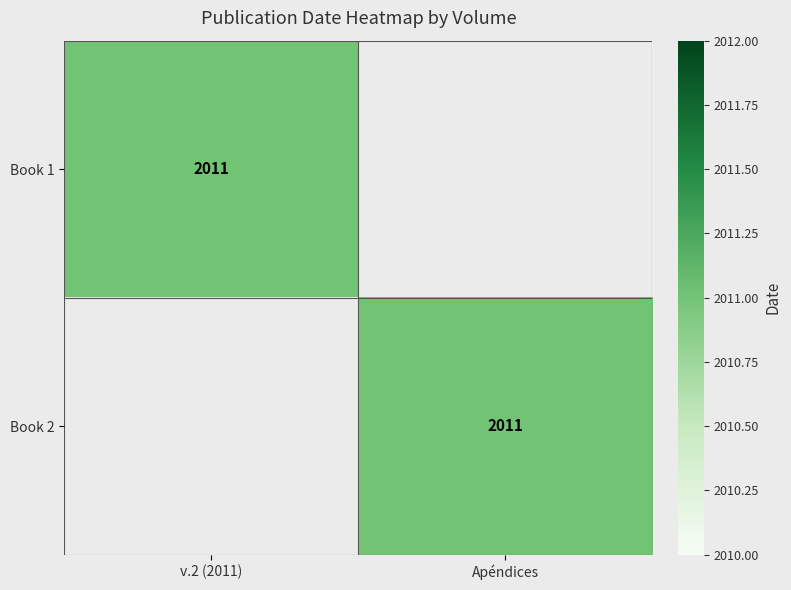

The value of Book 1 at v.2 (2011) is 2936. True or false?

False